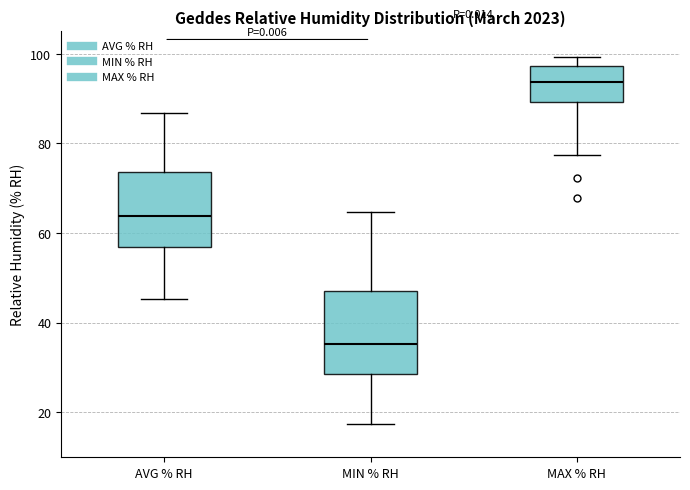

Which box has the lowest median line?

MIN % RH